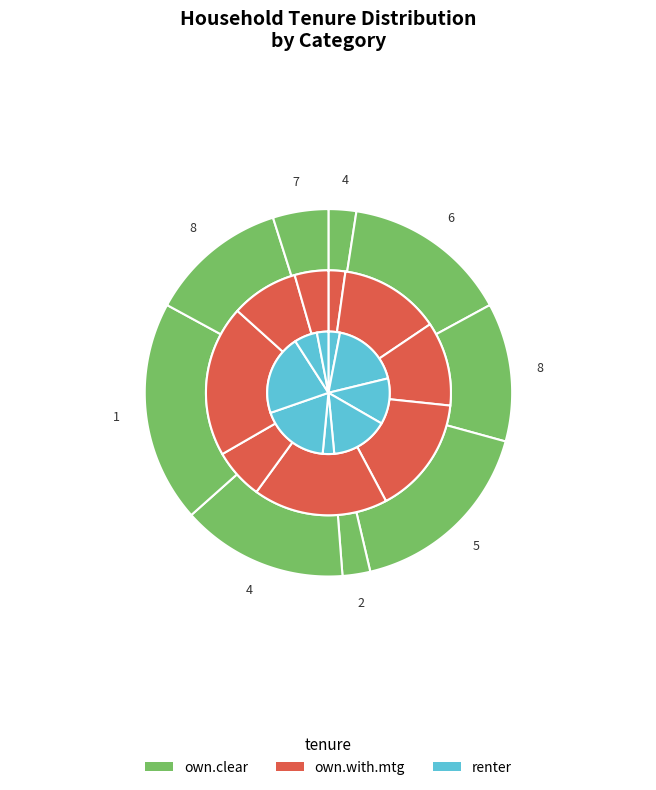

To the nearest percent, what portion does 2 represent?

2%